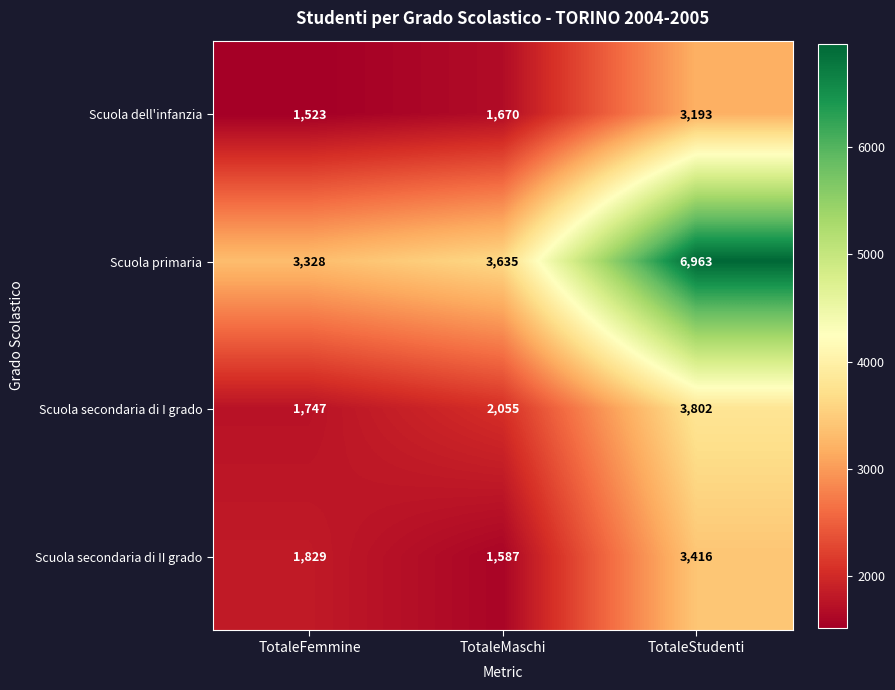

Count the Scuola secondaria di II grado values in the range 1587 to 3416.

3